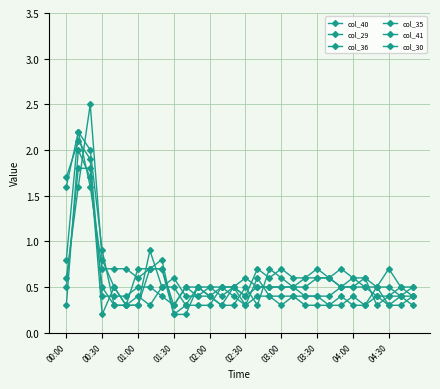

True or false: col_29 has more than 0 interior local peaks.

True